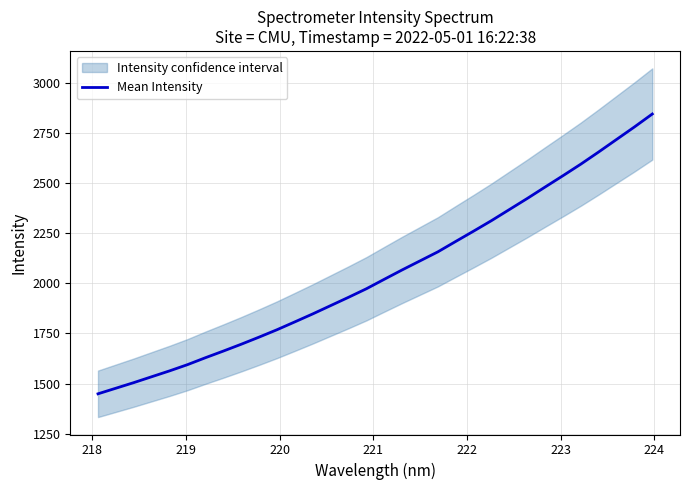

What is the lowest value of the Mean Intensity series?

1449.2